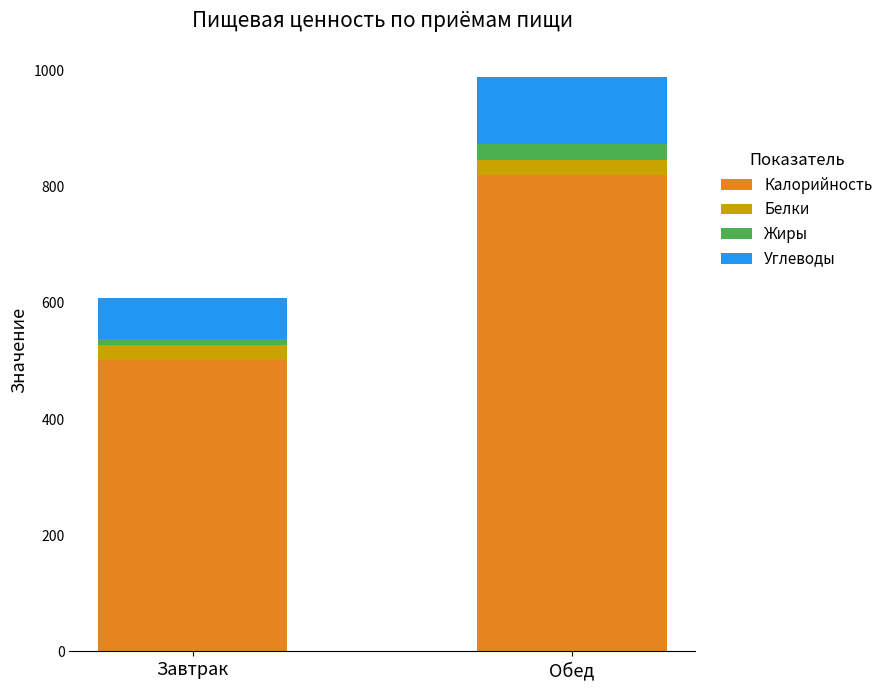

Is it true that Калорийность equals 502.1 at Завтрак?

True